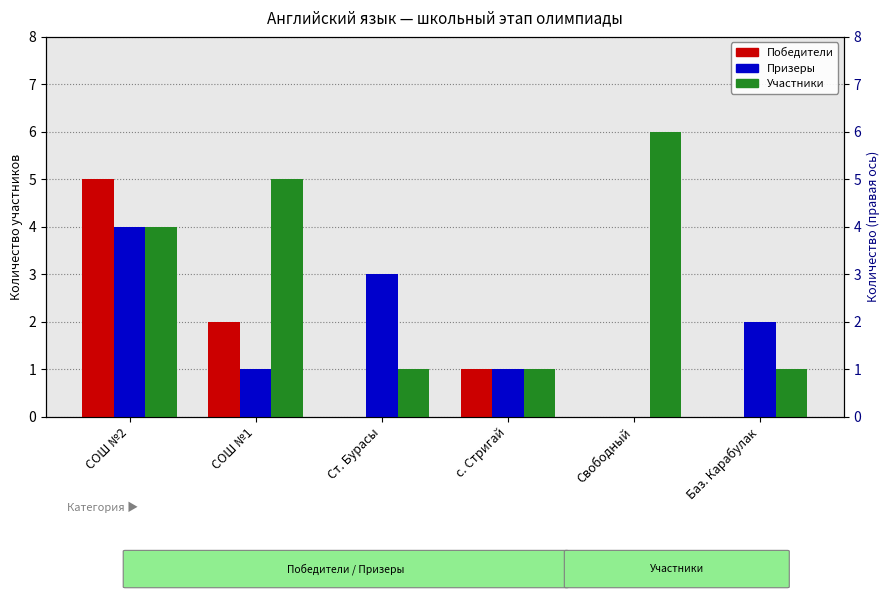

How many categories are shown in the chart?

6